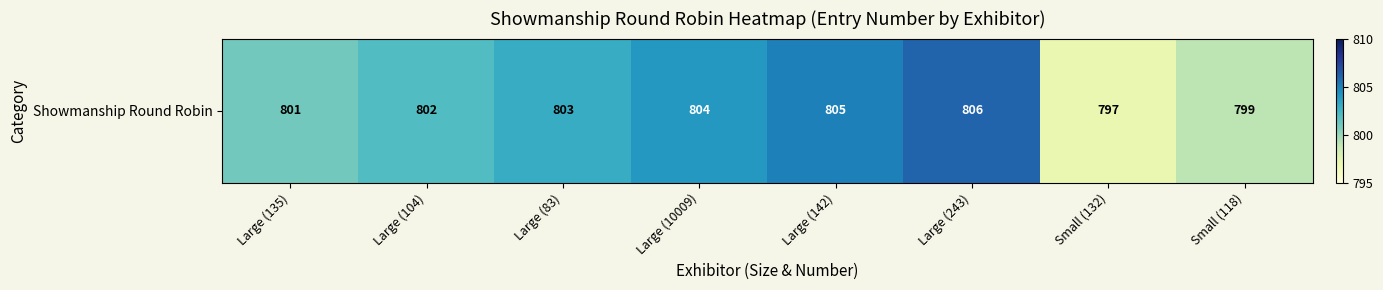

What value does the data have at Large (243)?

806